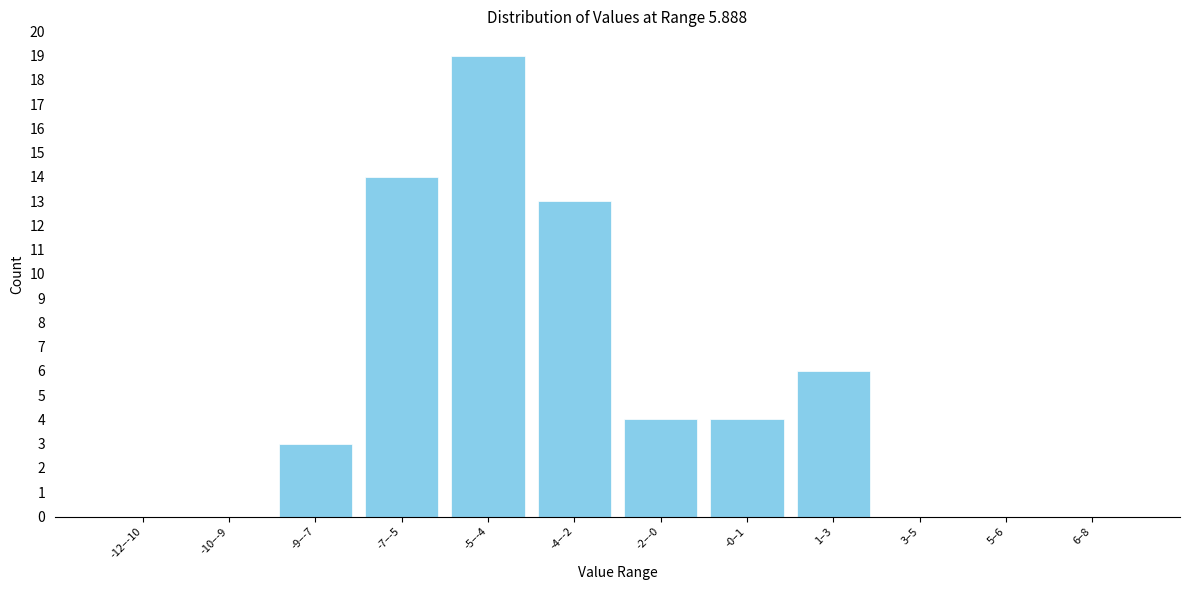

Reading left to right, extract all data points from this chart.

-12–-10=0	-10–-9=0	-9–-7=3	-7–-5=14	-5–-4=19	-4–-2=13	-2–-0=4	-0–1=4	1–3=6	3–5=0	5–6=0	6–8=0